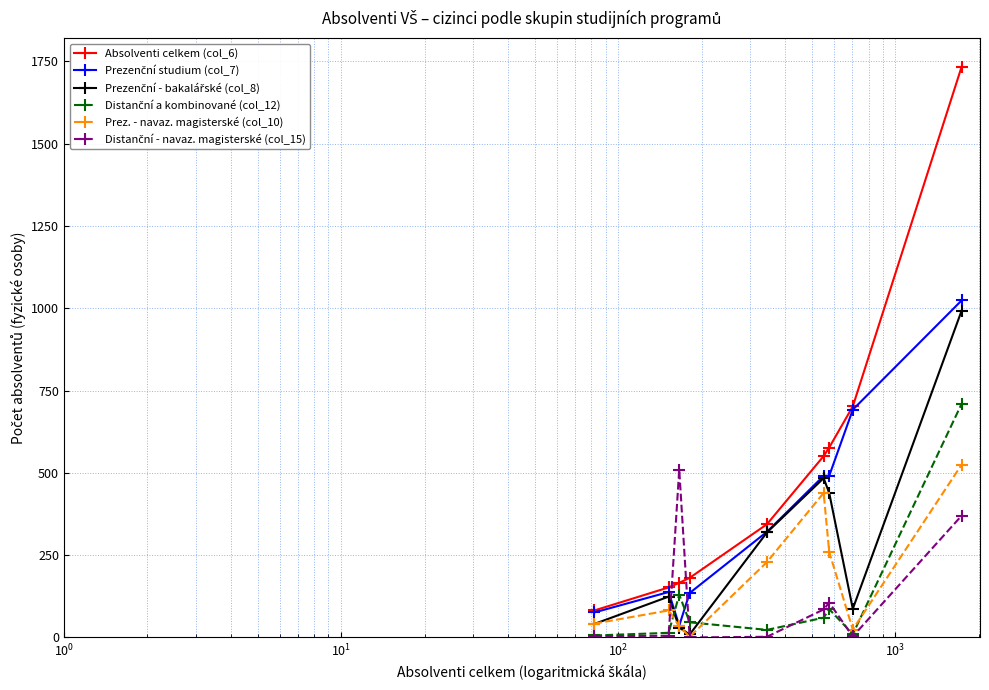

Which series has the largest total across all categories?

Absolventi celkem (col_6)